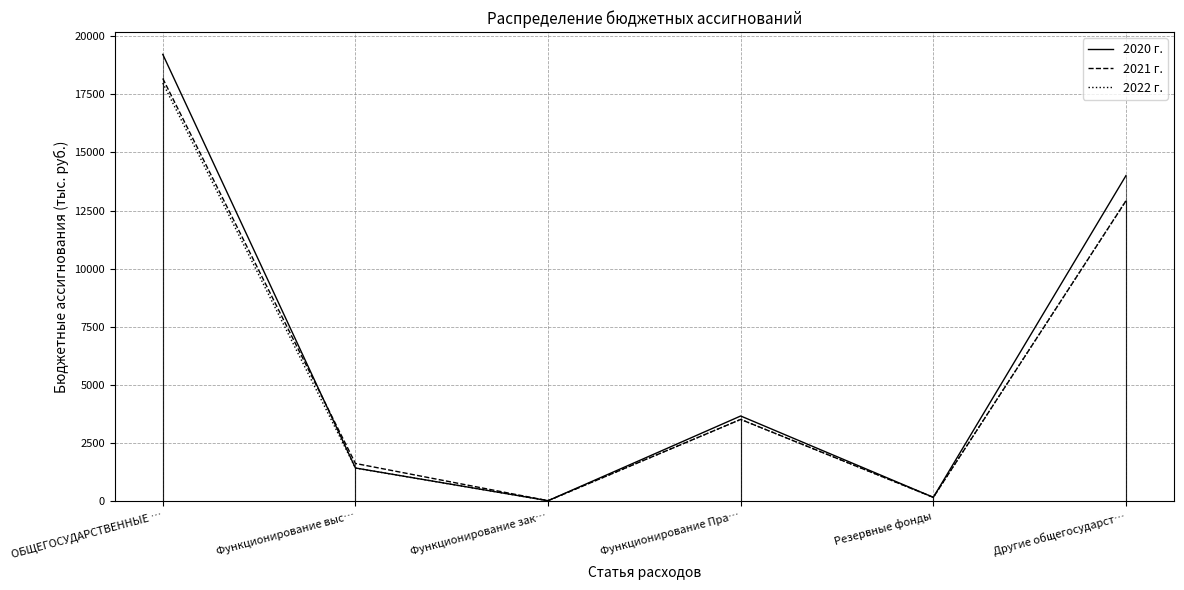

Reading left to right, transcribe all the data shown in this chart.

2020 г.: ОБЩЕГОСУДАРСТВЕННЫЕ …=19224.2	Функционирование выс…=1413.6	Функционирование зак…=5.0	Функционирование Пра…=3652.7	Резервные фонды=150.0	Другие общегосударст…=14002.9
2021 г.: ОБЩЕГОСУДАРСТВЕННЫЕ …=18185.5	Функционирование выс…=1608.6	Функционирование зак…=5.0	Функционирование Пра…=3504.8	Резервные фонды=150.0	Другие общегосударст…=12917.1
2022 г.: ОБЩЕГОСУДАРСТВЕННЫЕ …=17989.4	Функционирование выс…=1408.6	Функционирование зак…=5.0	Функционирование Пра…=3504.8	Резервные фонды=150.0	Другие общегосударст…=12921.0